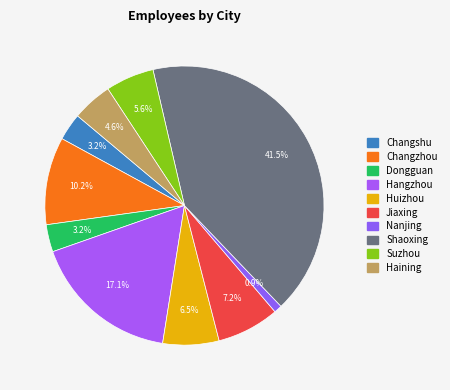

To the nearest percent, what portion does Changshu represent?

3%